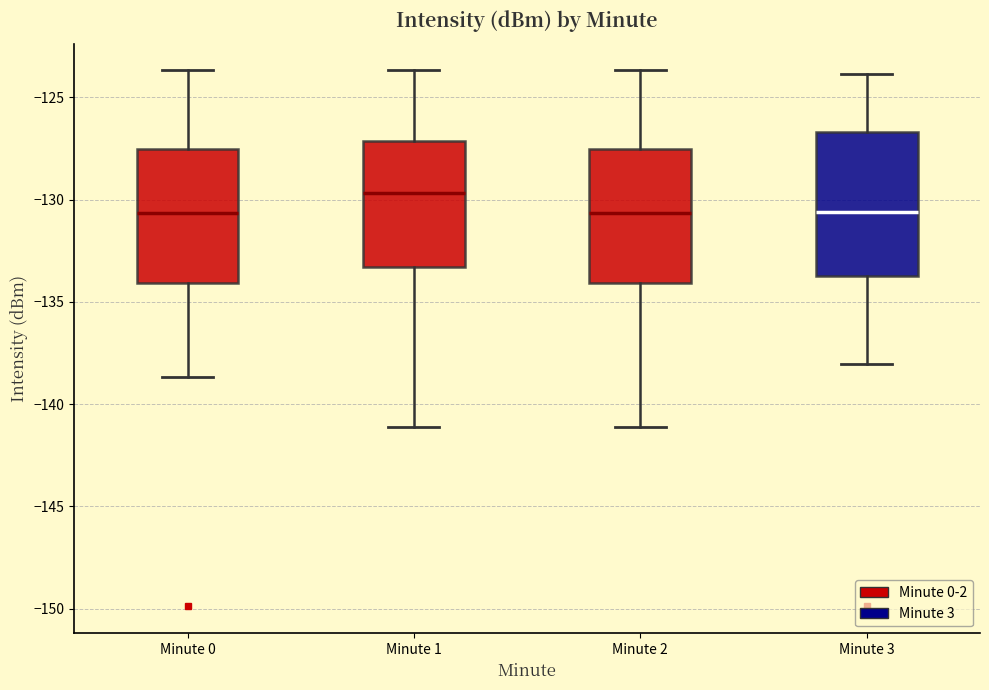

Where does the upper whisker of the box for Minute 3 end on the y-axis? The values are not printed on the chart, so give them approximately, as read against the axis.

-124.0